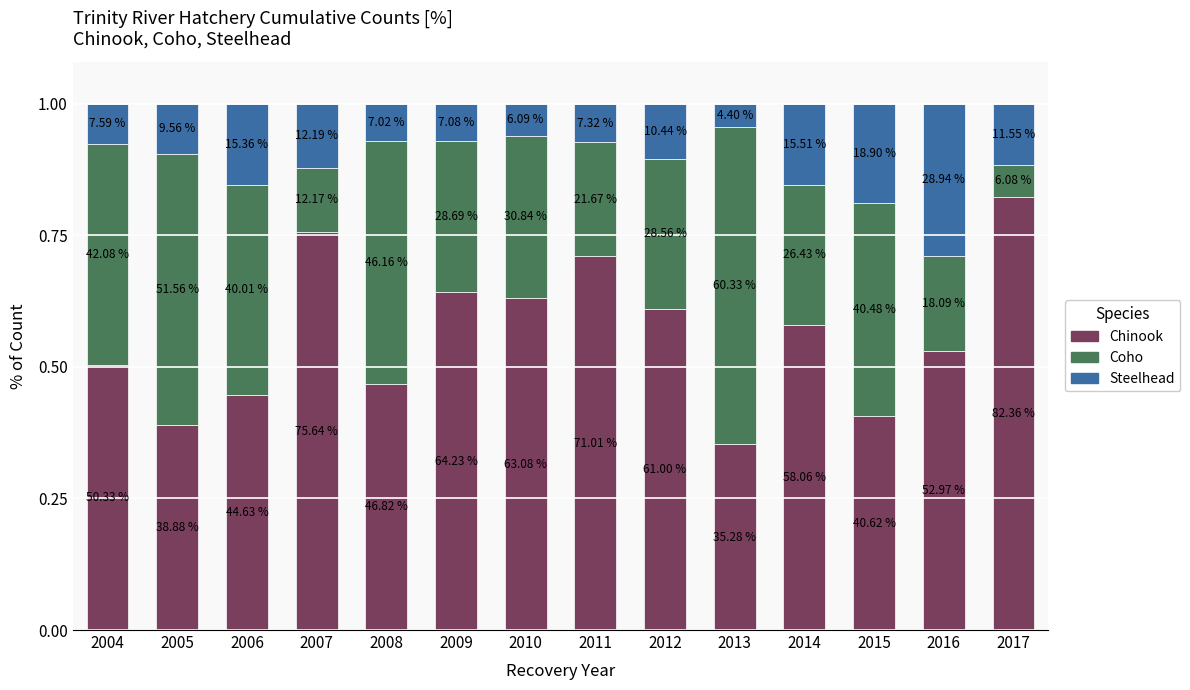

The Steelhead series shows 0.1 at 2007. True or false?

True